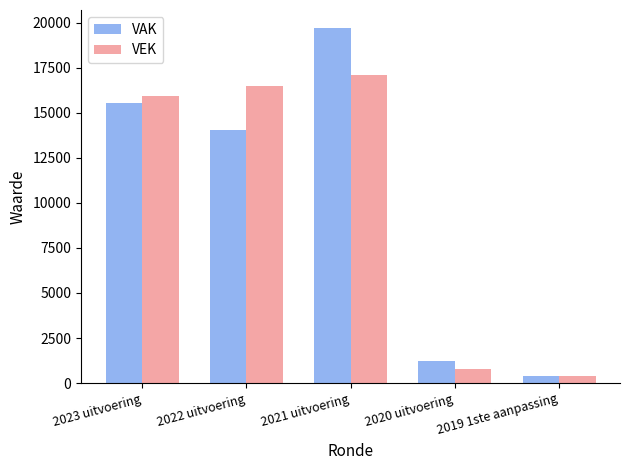

Which category has the highest value in the VEK series?

2021 uitvoering